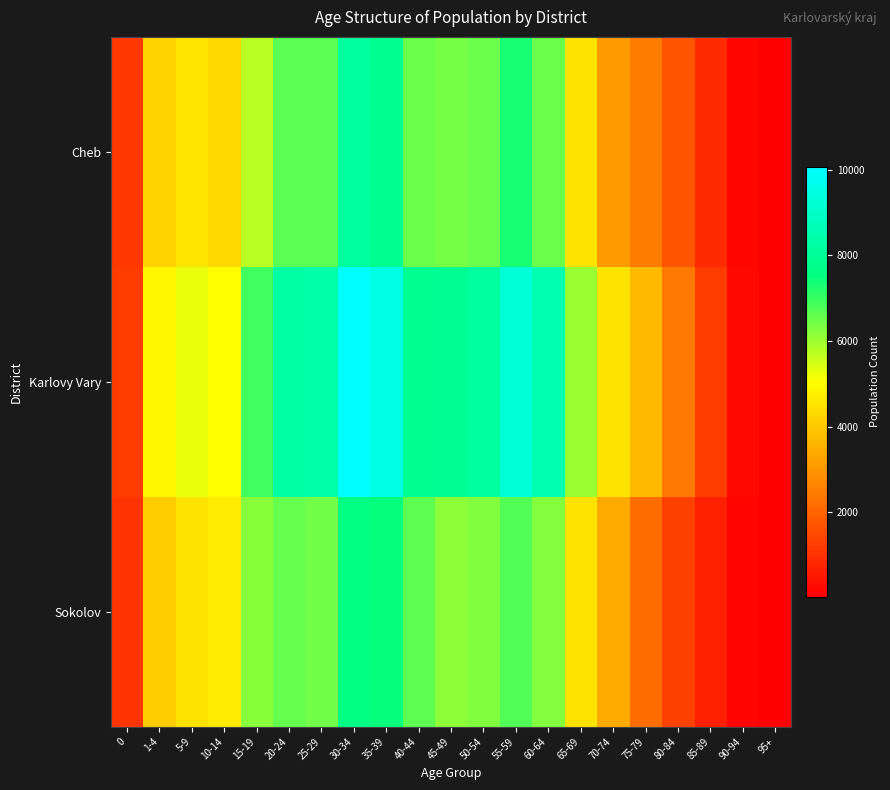

What is the minimum value shown in the chart?

30